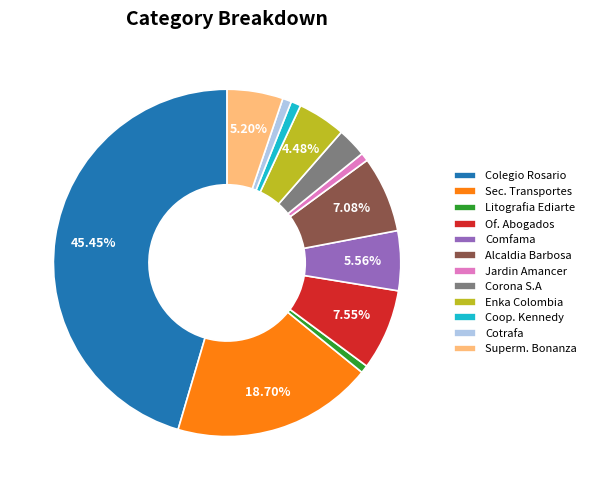

Combined, do Enka Colombia and Coop. Kennedy account for over 50%?

No